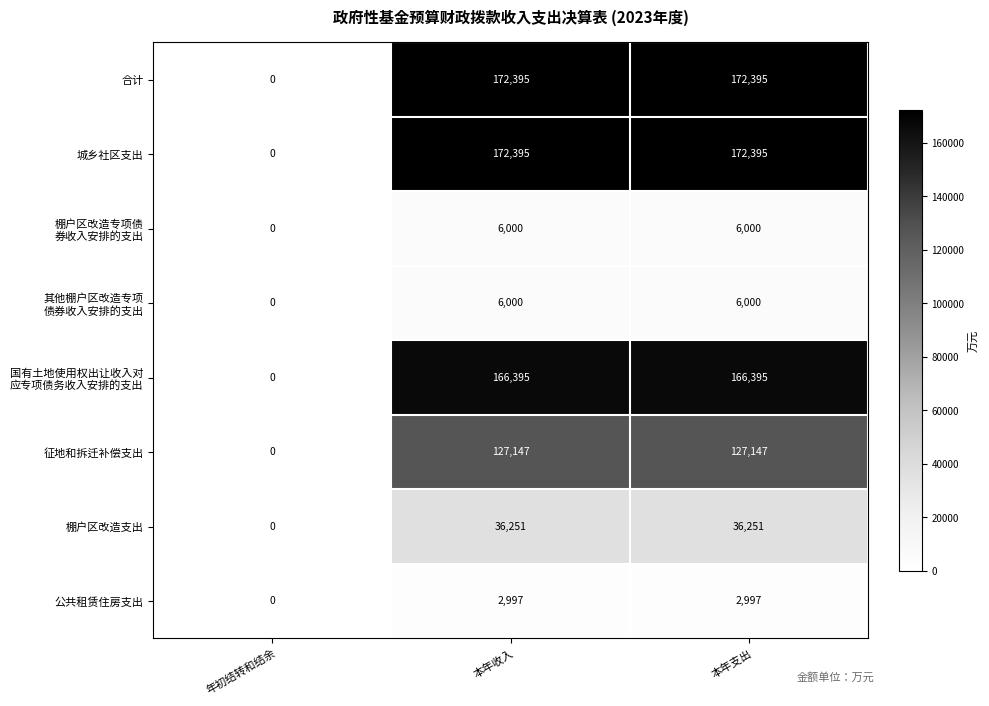

True or false: 征地和拆迁补偿支出 has a value of -38544 at 年初结转和结余.

False